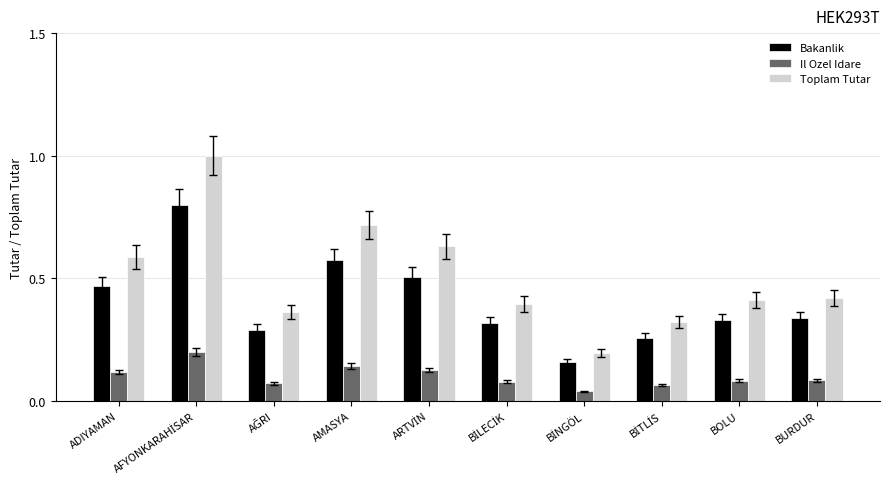

Are the bars horizontal?

No